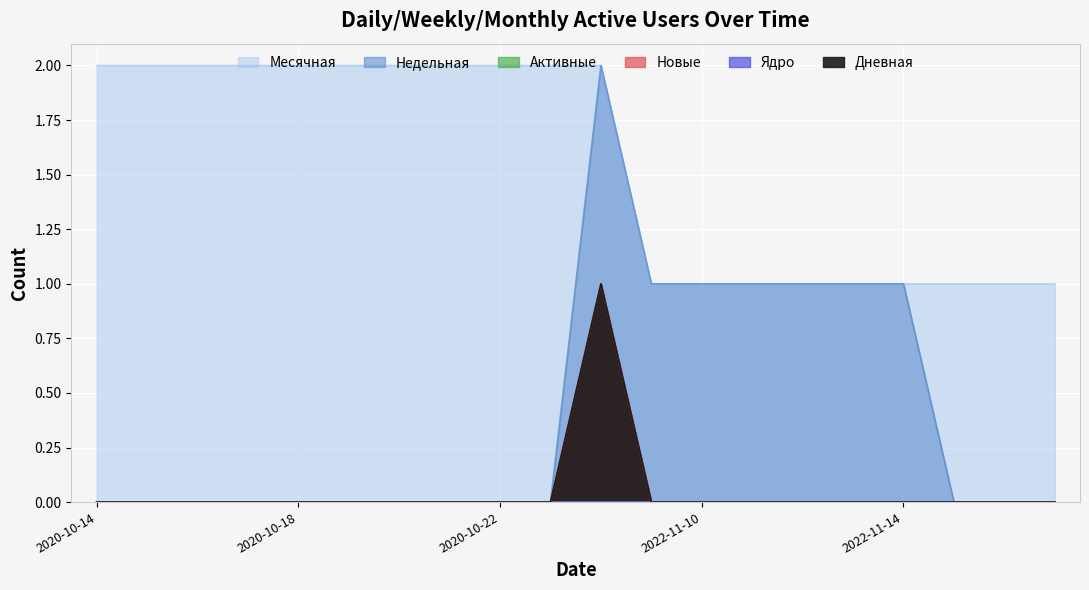

At which label is Новые closest to 0?

2020-10-14